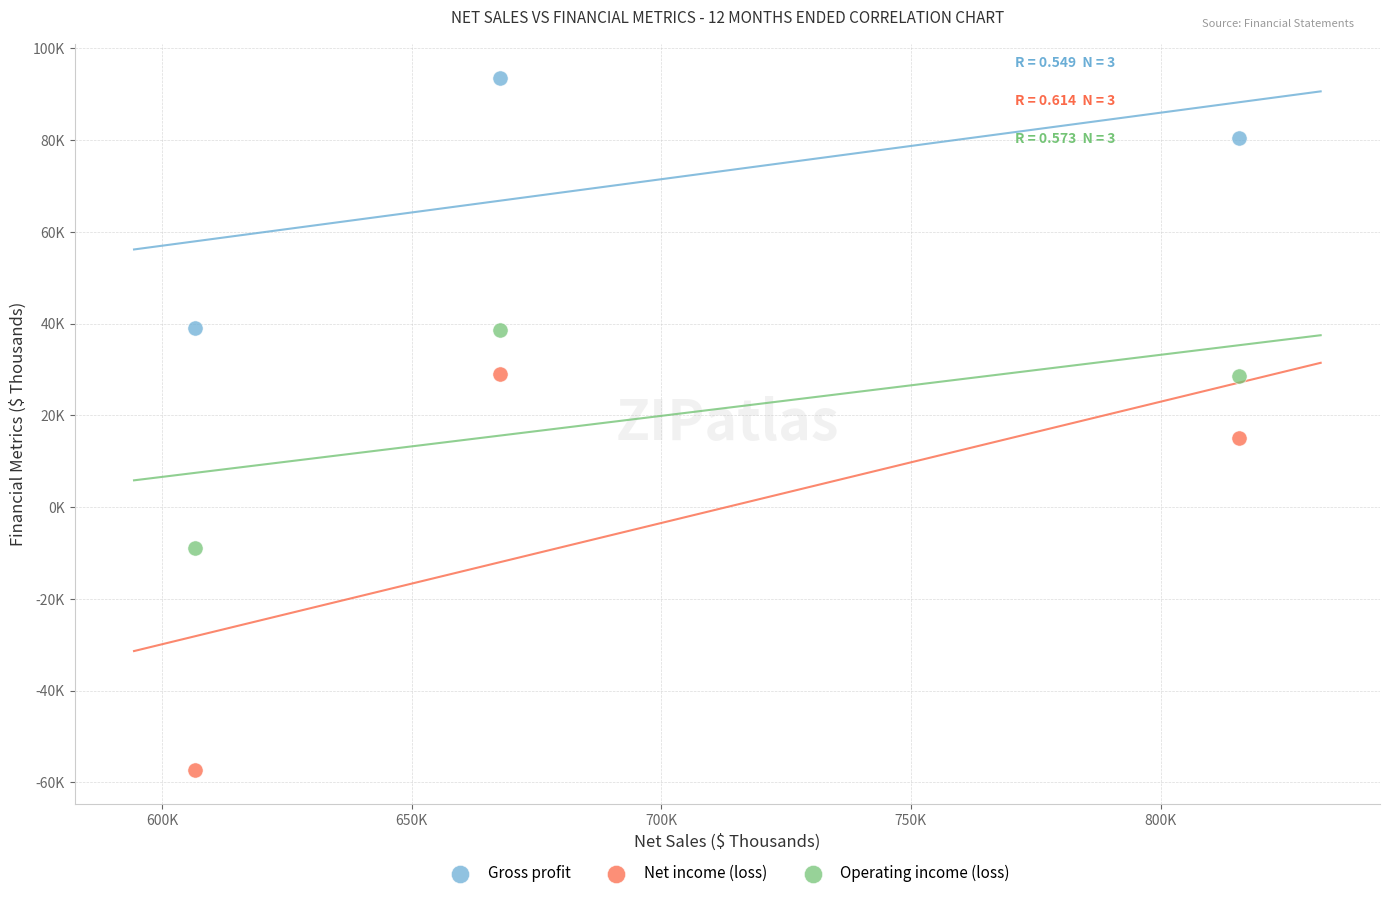

What are all the series names shown in the legend?

Gross profit, Net income (loss), Operating income (loss)